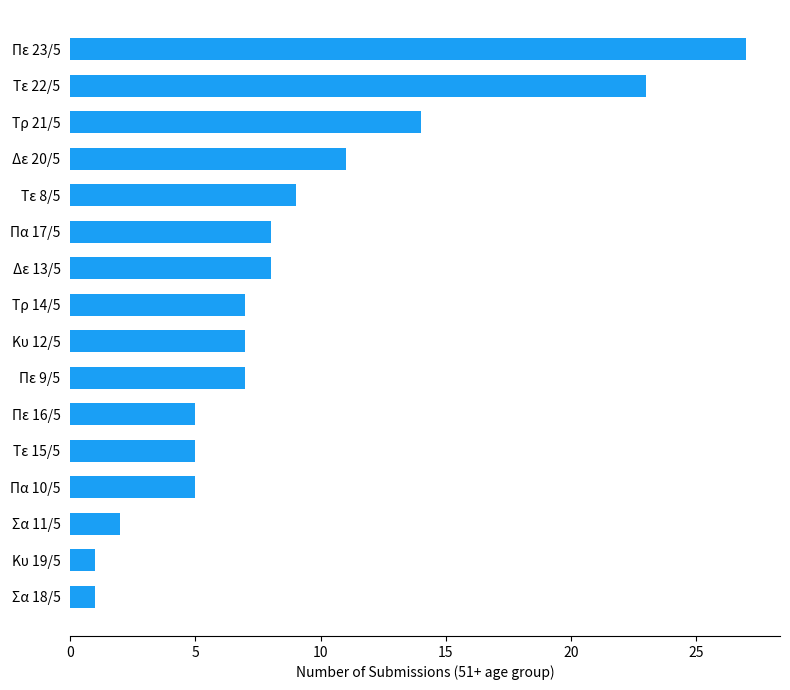

What is the maximum value shown in the chart?

27